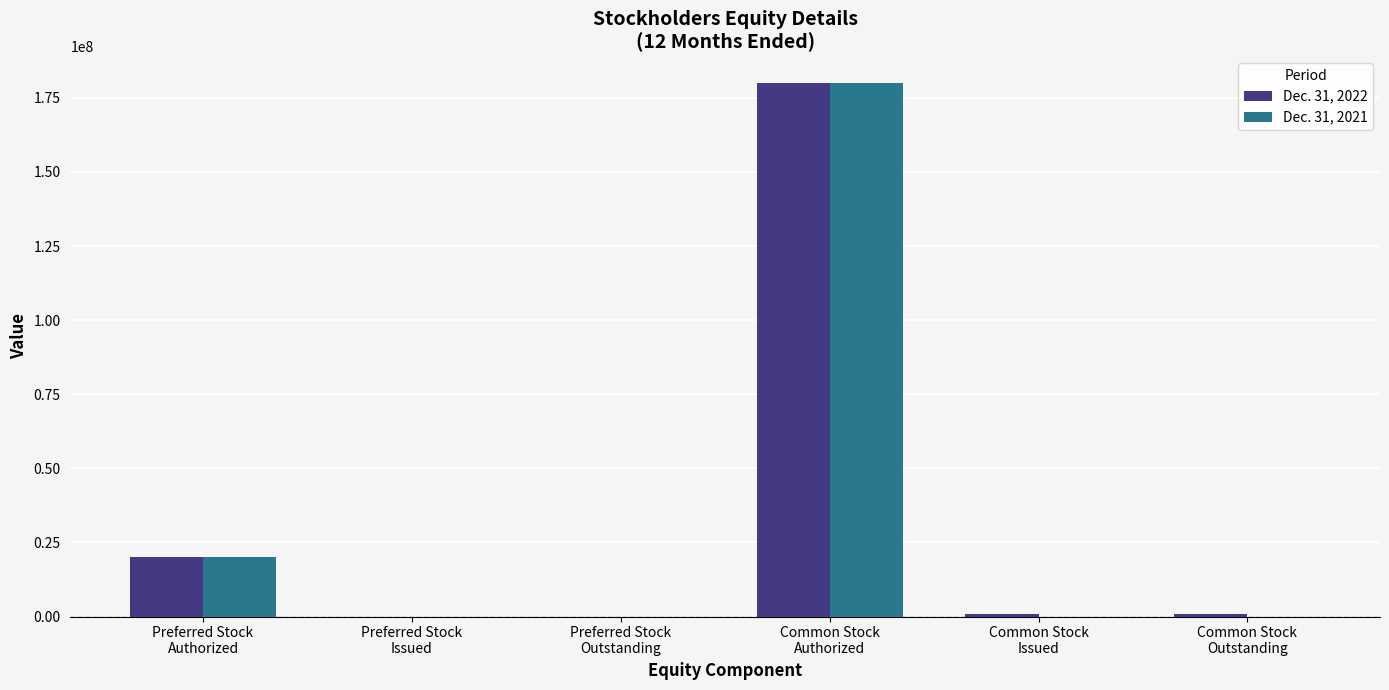

How many Dec. 31, 2021 values are between 0 and 20000000?

5